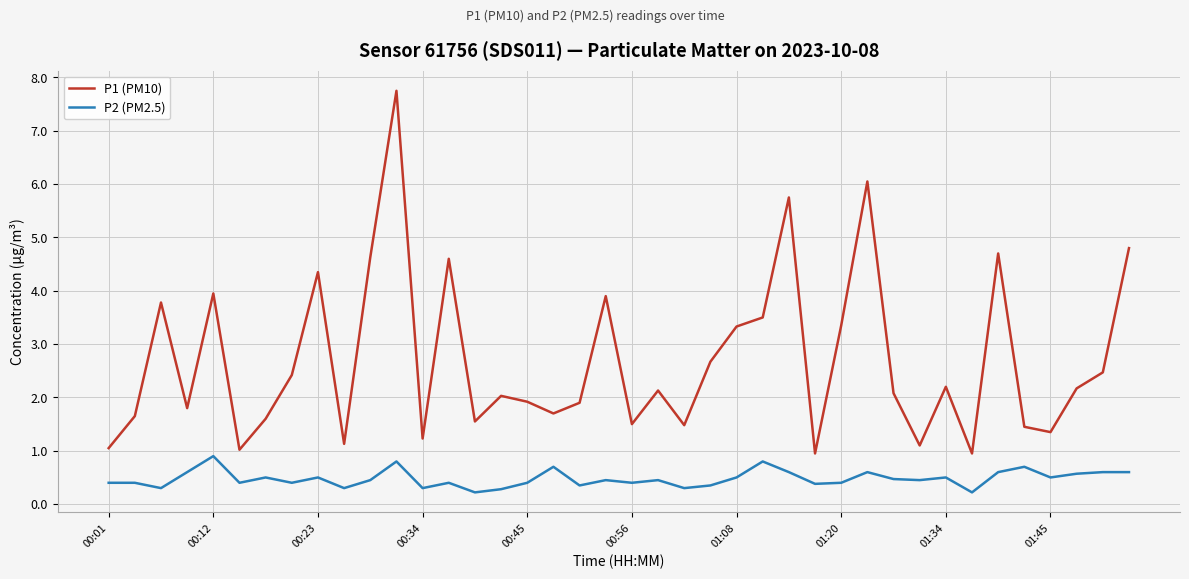

List the series in order of their overall mean, highest first.

P1 (PM10), P2 (PM2.5)